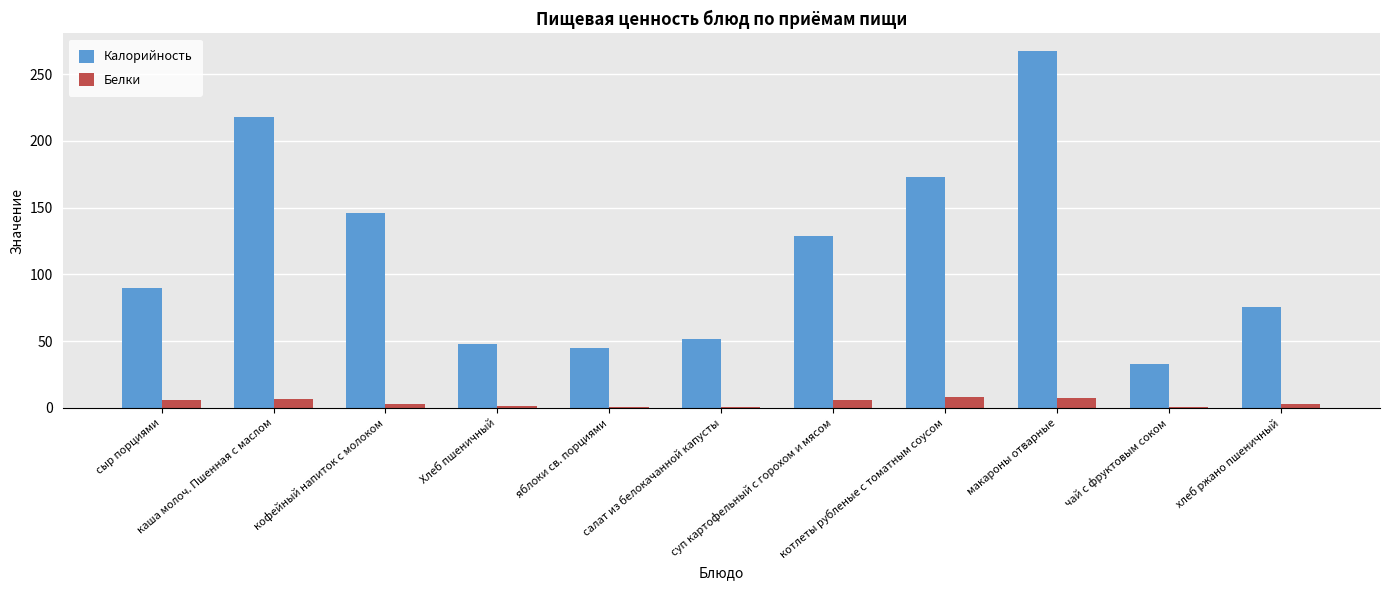

True or false: Калорийность has a value of 90.0 at сыр порциями.

True